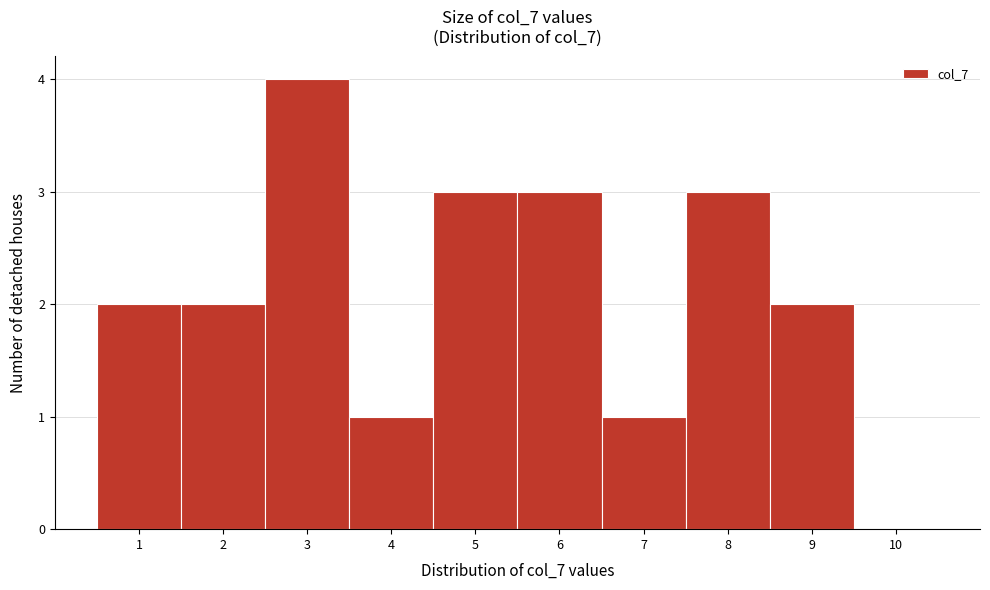

What is the height of the bar covering 2.5 to 3.5 on the x-axis? The values are not printed on the chart, so give them approximately, as read against the axis.

4